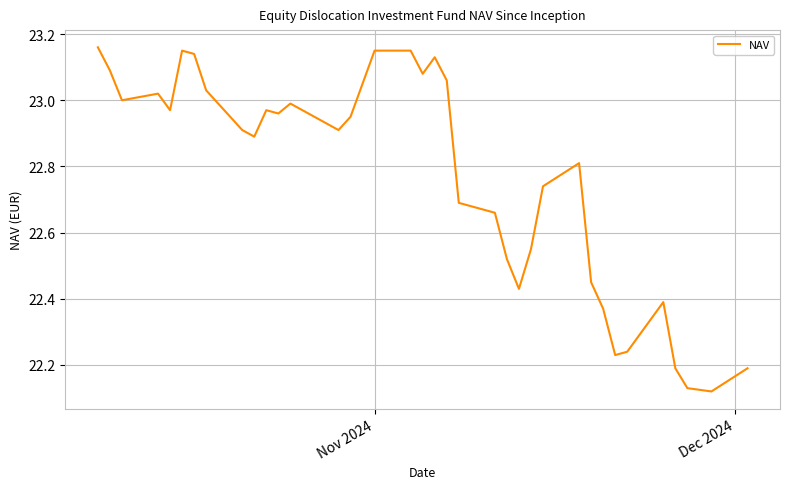

What is the difference between the maximum and minimum values?

1.0